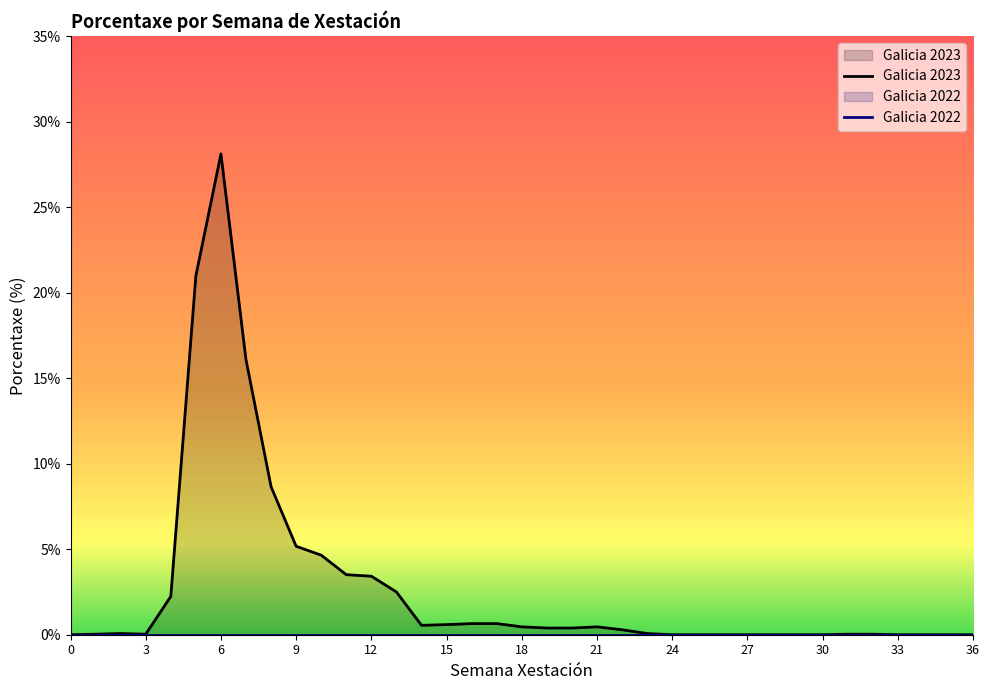

The Galicia 2023 series shows -12.9 at 34. True or false?

False